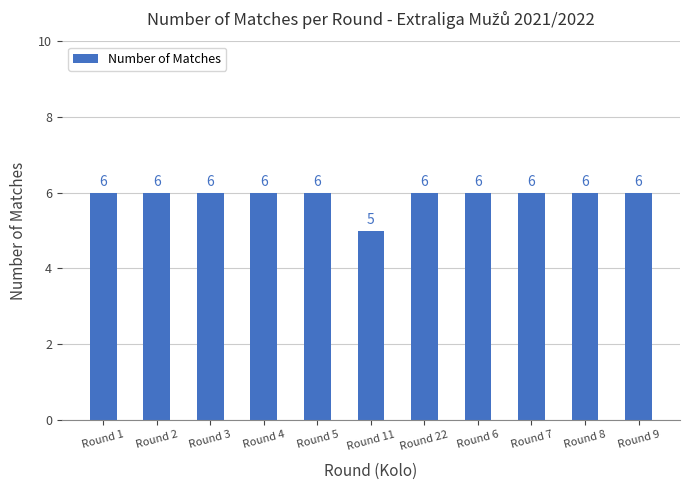

Reading left to right, what are all the values shown in this chart?

Round 1=6	Round 2=6	Round 3=6	Round 4=6	Round 5=6	Round 11=5	Round 22=6	Round 6=6	Round 7=6	Round 8=6	Round 9=6